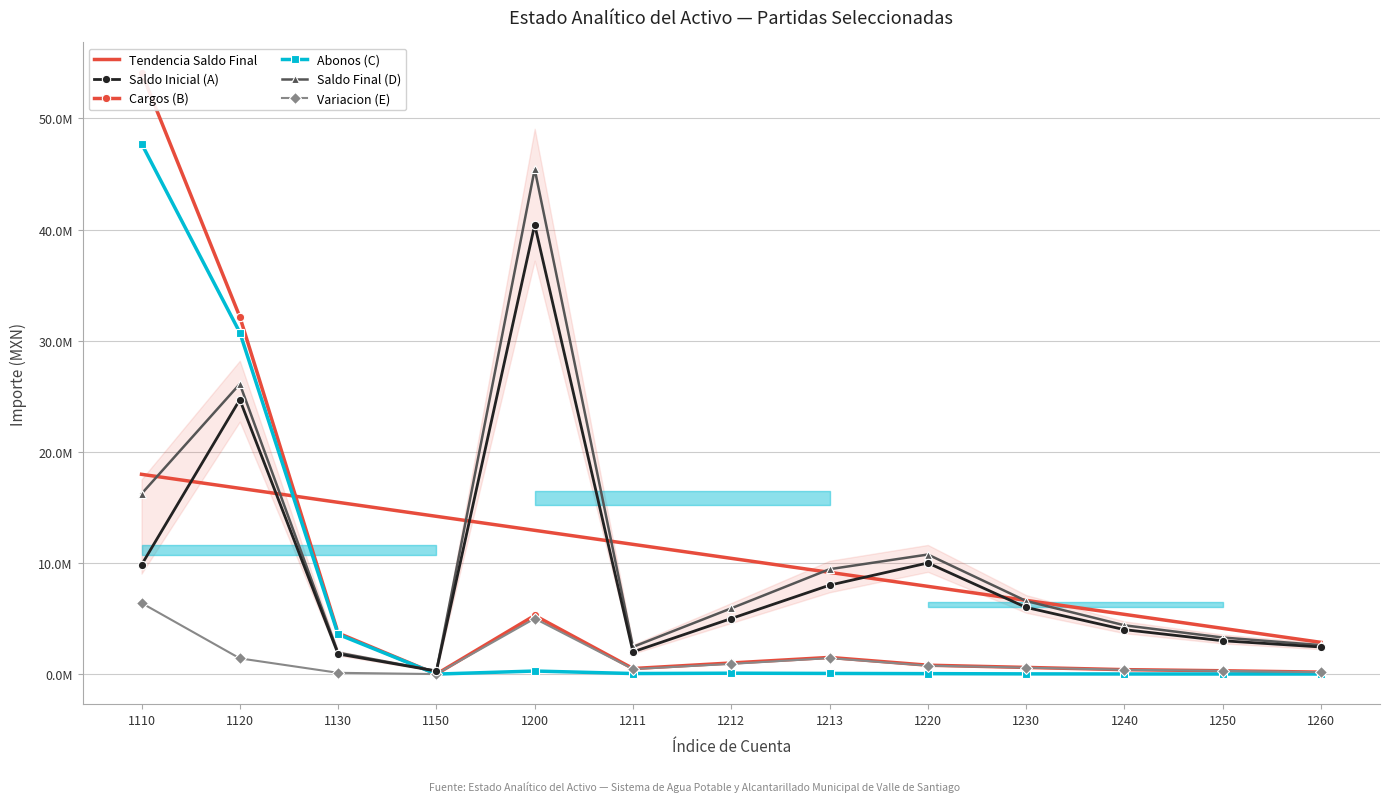

True or false: Variacion (E) and Abonos (C) intersect in this chart.

False